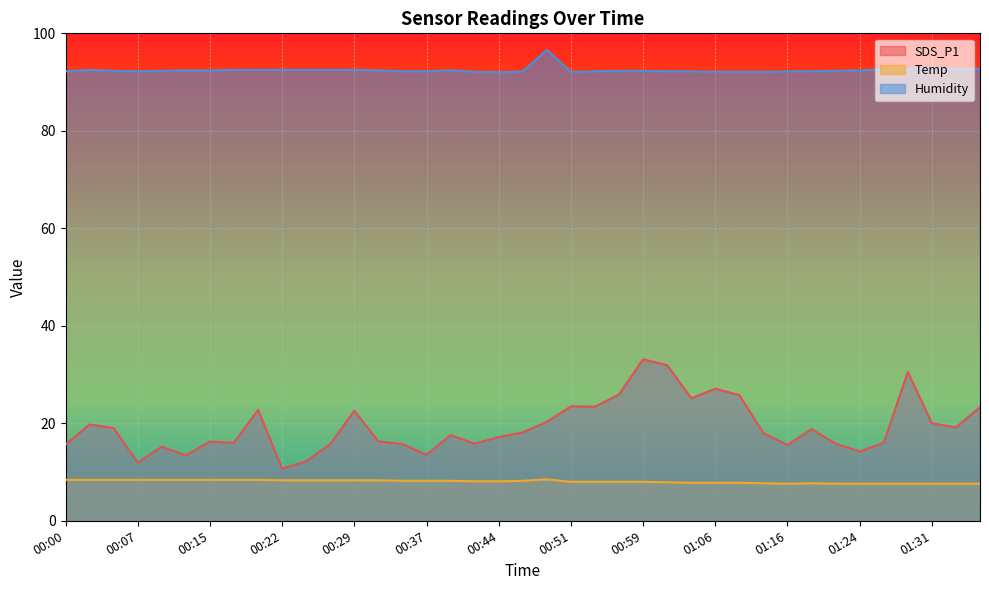

Reading right to left, transcribe all the data shown in this chart.

SDS_P1: 01:36=23.3	01:33=19.1	01:31=20.0	01:29=30.5	01:26=16.0	01:24=14.2	01:21=15.8	01:19=18.8	01:16=15.6	01:14=18.0	01:08=25.8	01:06=27.1	01:04=25.1	01:01=31.9	00:59=33.1	00:56=25.9	00:54=23.4	00:51=23.5	00:49=20.3	00:46=18.1	00:44=17.2	00:41=15.8	00:39=17.6	00:37=13.5	00:34=15.8	00:32=16.3	00:29=22.6	00:27=15.8	00:24=12.2	00:22=10.7	00:20=22.8	00:17=16.0	00:15=16.2	00:12=13.4	00:10=15.2	00:07=11.9	00:05=19.0	00:02=19.8	00:00=15.6
Temp: 01:36=7.6	01:33=7.6	01:31=7.6	01:29=7.6	01:26=7.6	01:24=7.6	01:21=7.6	01:19=7.7	01:16=7.6	01:14=7.7	01:08=7.8	01:06=7.8	01:04=7.8	01:01=7.9	00:59=8.0	00:56=8.0	00:54=8.0	00:51=8.0	00:49=8.5	00:46=8.2	00:44=8.1	00:41=8.1	00:39=8.2	00:37=8.2	00:34=8.2	00:32=8.3	00:29=8.3	00:27=8.3	00:24=8.3	00:22=8.3	00:20=8.4	00:17=8.4	00:15=8.4	00:12=8.4	00:10=8.4	00:07=8.4	00:05=8.4	00:02=8.4	00:00=8.4
Humidity: 01:36=92.7	01:33=92.7	01:31=92.8	01:29=92.7	01:26=92.6	01:24=92.4	01:21=92.3	01:19=92.2	01:16=92.2	01:14=92.1	01:08=92.1	01:06=92.1	01:04=92.2	01:01=92.2	00:59=92.3	00:56=92.3	00:54=92.2	00:51=92.1	00:49=96.6	00:46=92.2	00:44=92.0	00:41=92.1	00:39=92.4	00:37=92.2	00:34=92.2	00:32=92.4	00:29=92.5	00:27=92.5	00:24=92.5	00:22=92.5	00:20=92.5	00:17=92.5	00:15=92.4	00:12=92.4	00:10=92.3	00:07=92.2	00:05=92.3	00:02=92.5	00:00=92.2